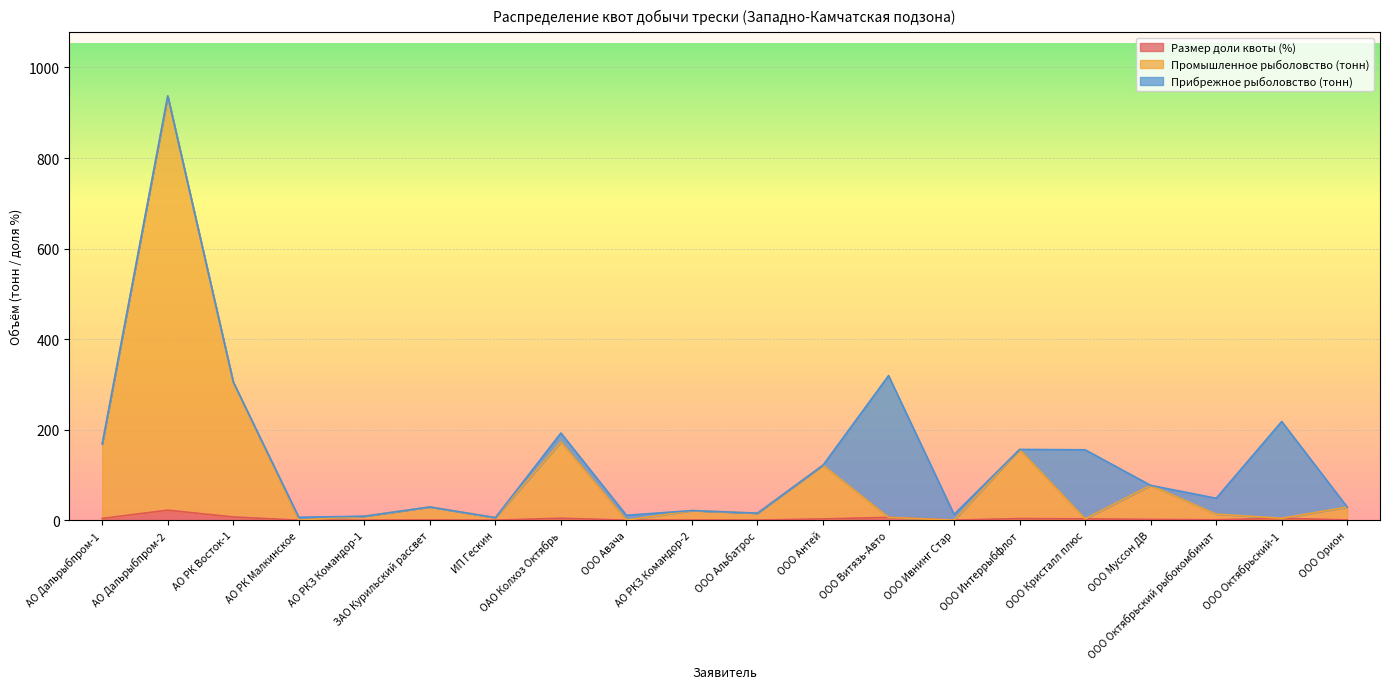

What is the difference between the maximum and minimum values in the Размер доли квоты (%) series?

22.0